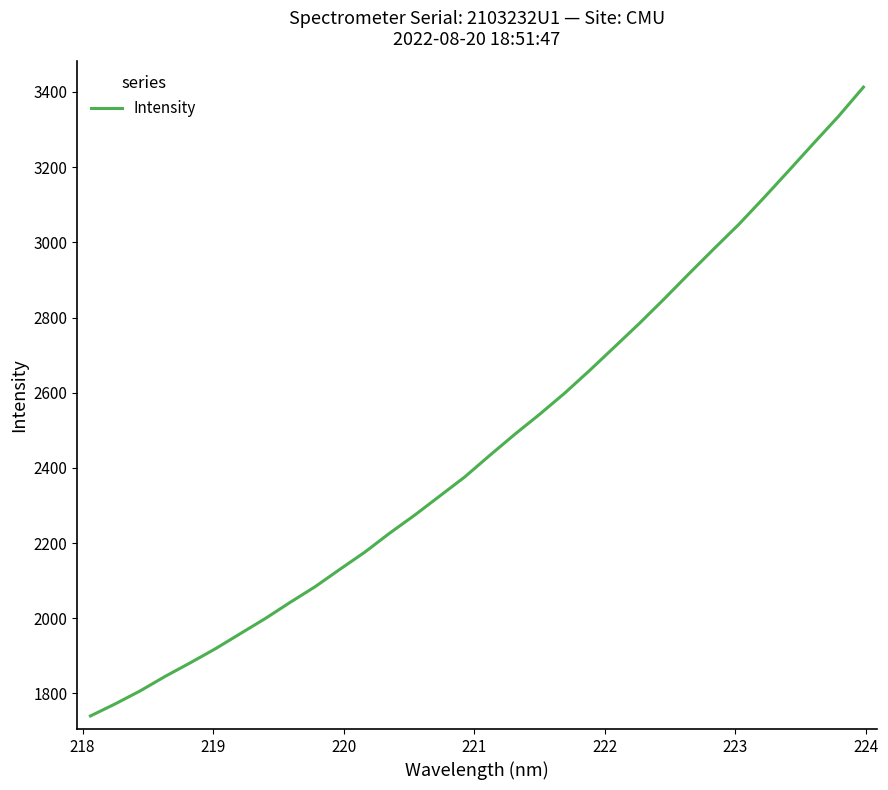

Does the chart have visible grid lines?

No